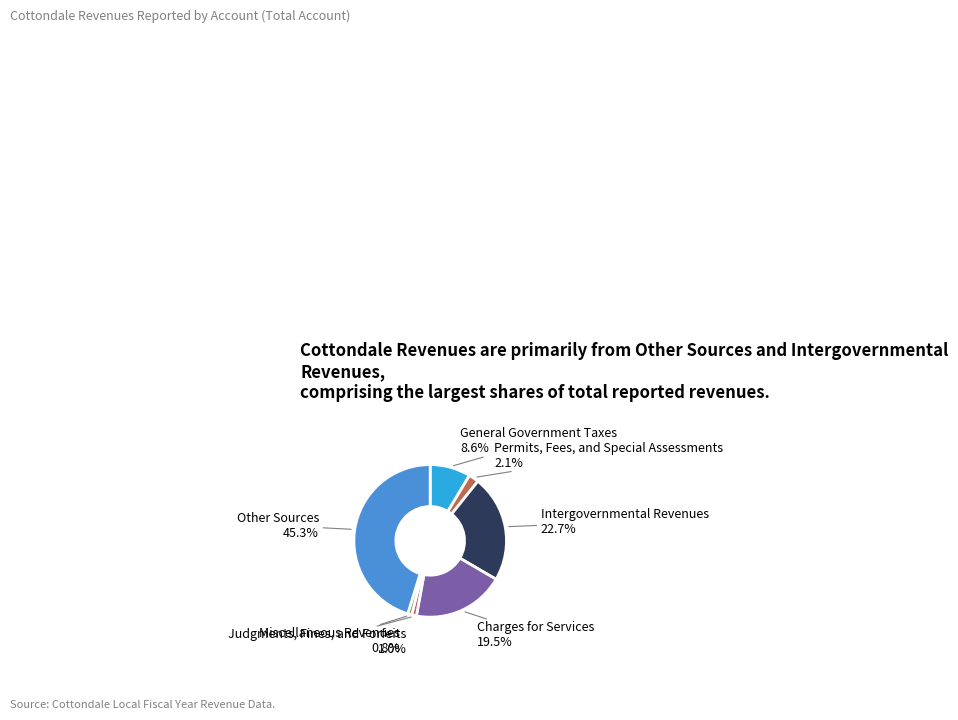

What is the largest slice in the pie chart?

Other Sources